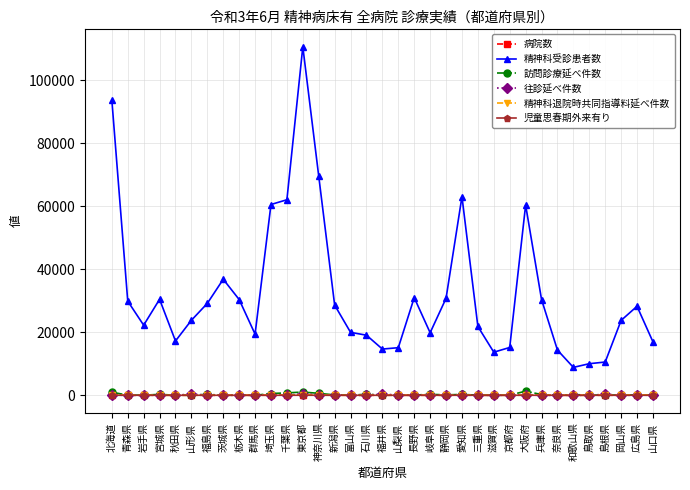

Count the number of data series in this chart.

6